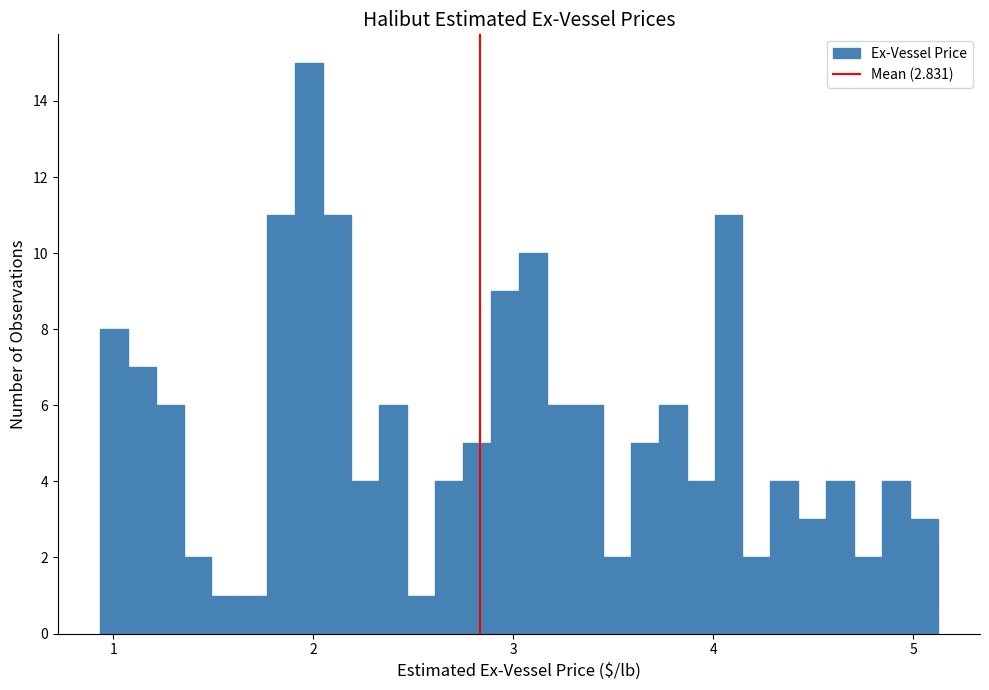

Read against the x-axis, roughly where is the centre of the tallest bar?

2.0